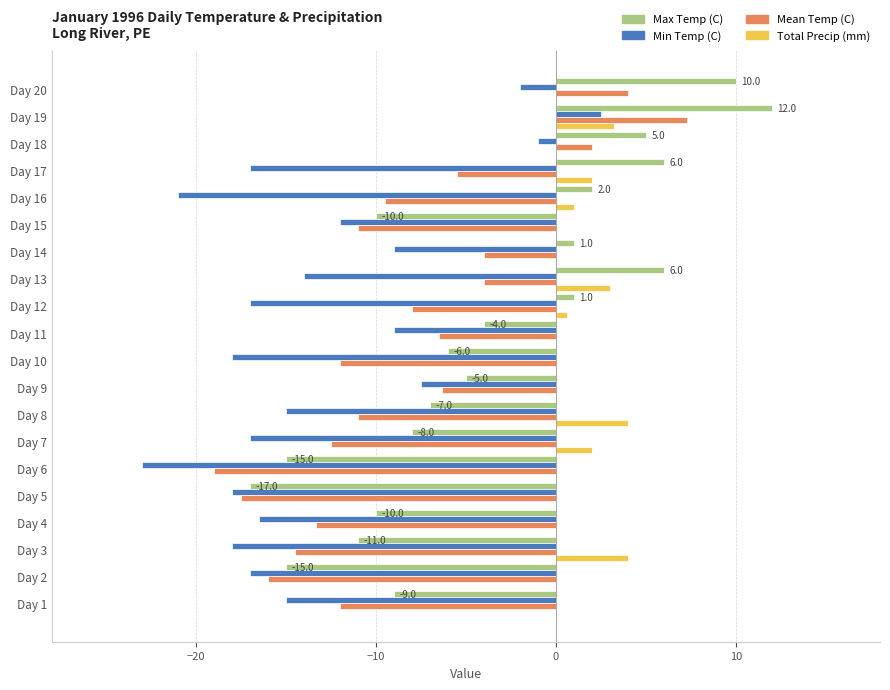

What is the maximum value for Max Temp (C)?

12.0